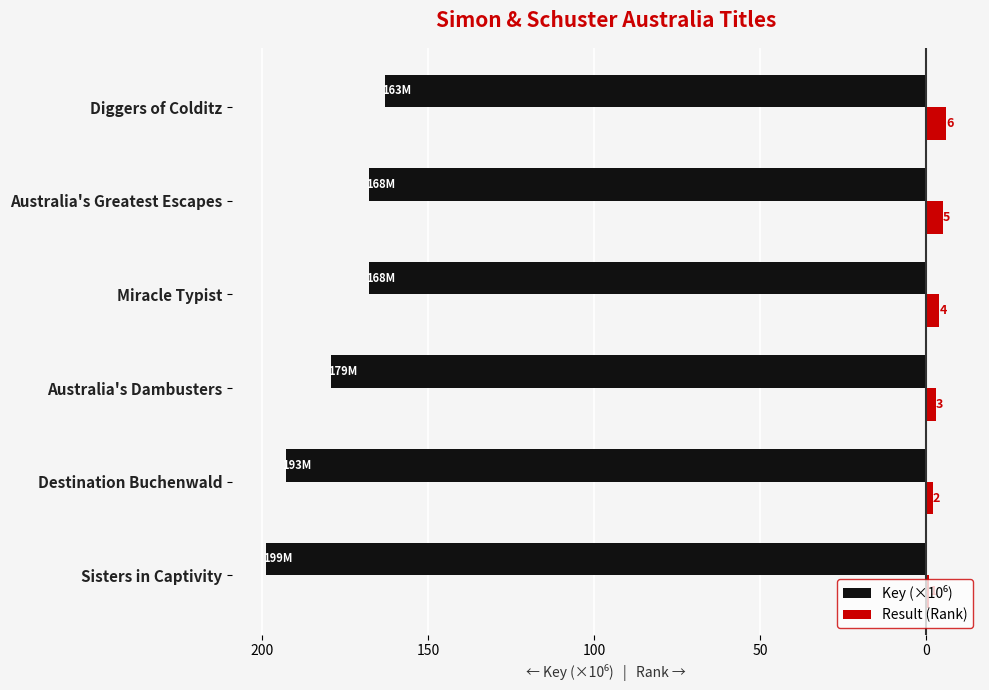

How many categories are shown in the chart?

6